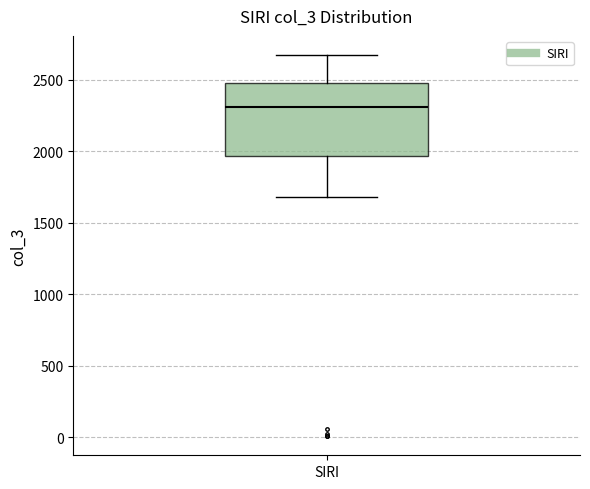

Transcribe this box plot: give where the median line is, the range the box spans, and where the two whiskers end, as read against the y-axis. The values are not printed on the chart, so give them approximately, as read against the axis.

median 2300, box 1950 to 2500, whiskers 1700 to 2700